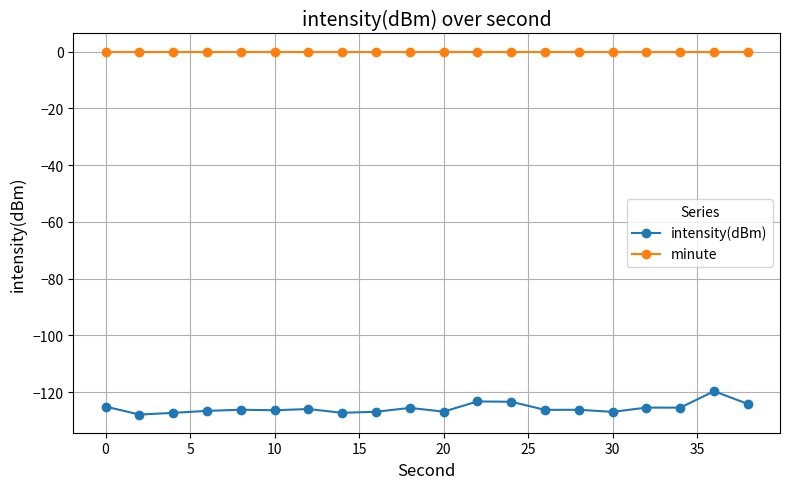

True or false: intensity(dBm) and minute intersect in this chart.

False